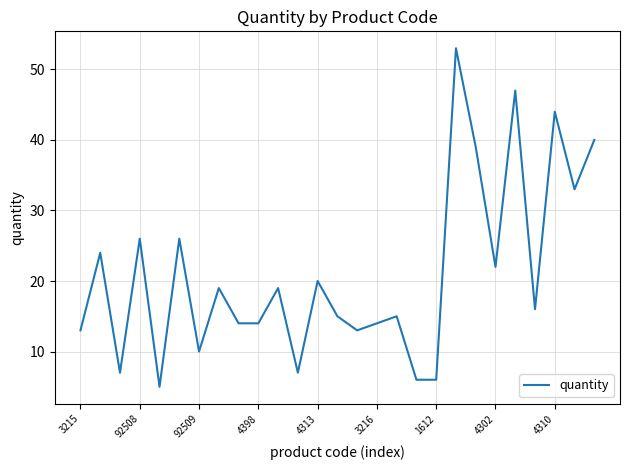

What is the maximum value shown in the chart?

53